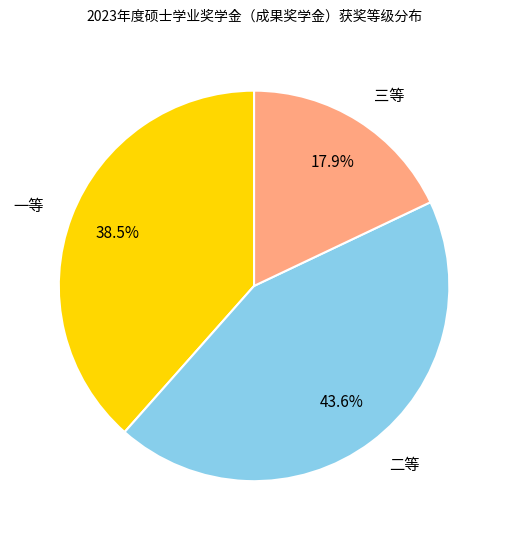

Which category has the biggest portion of the pie?

二等